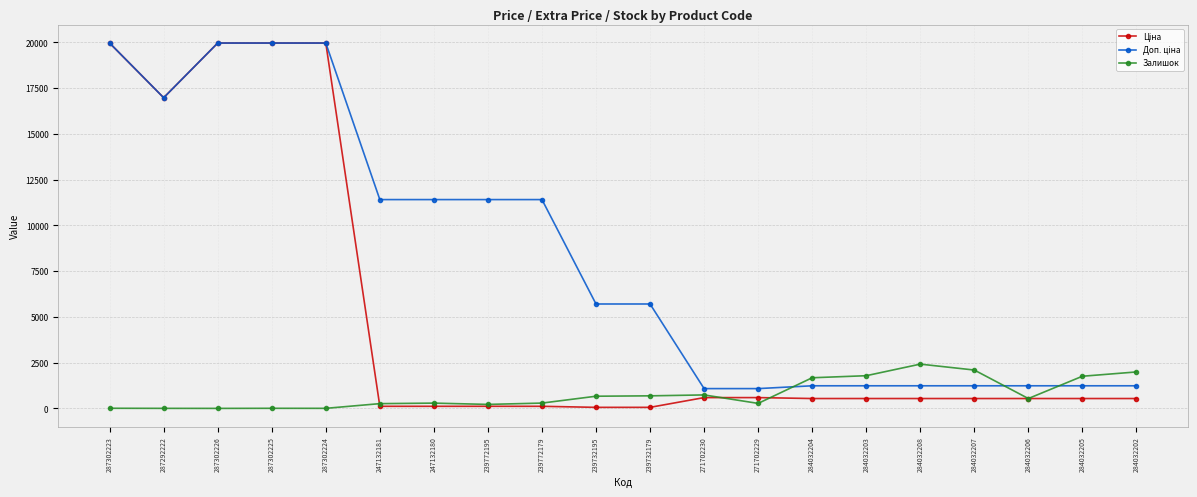

True or false: Залишок has a value of 826.1 at 284032205.

False